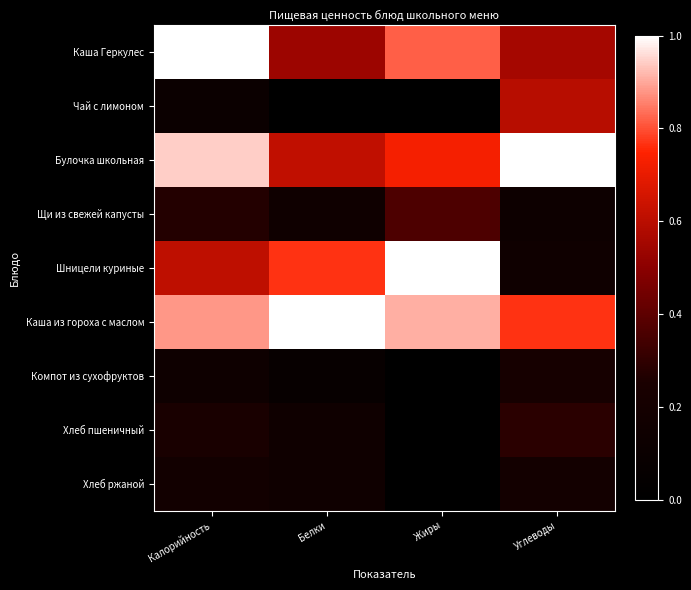

At which category is the sum across all series the highest?

Калорийность